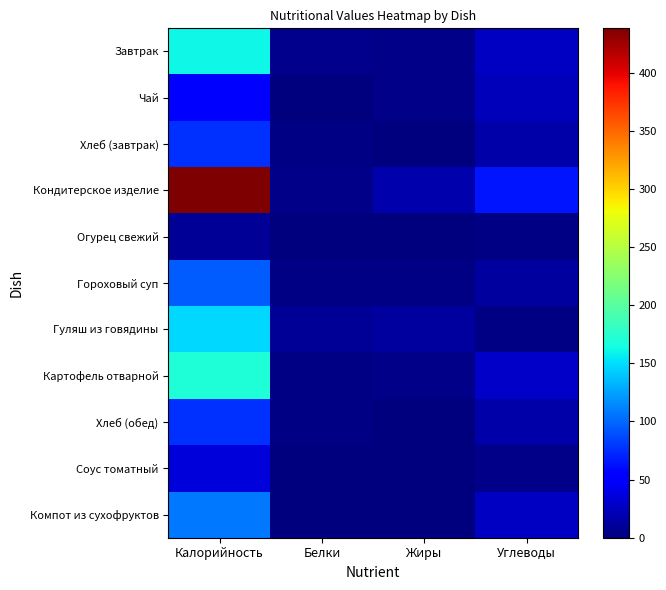

Which series has the largest total across all categories?

Кондитерское изделие